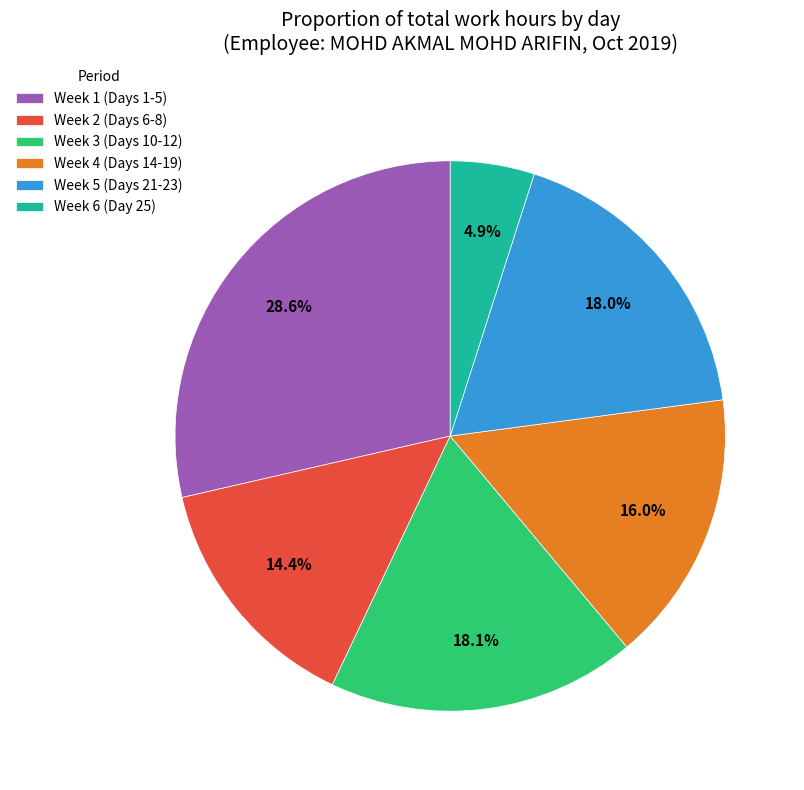

Between Week 2 (Days 6-8) and Week 5 (Days 21-23), which is larger?

Week 5 (Days 21-23)